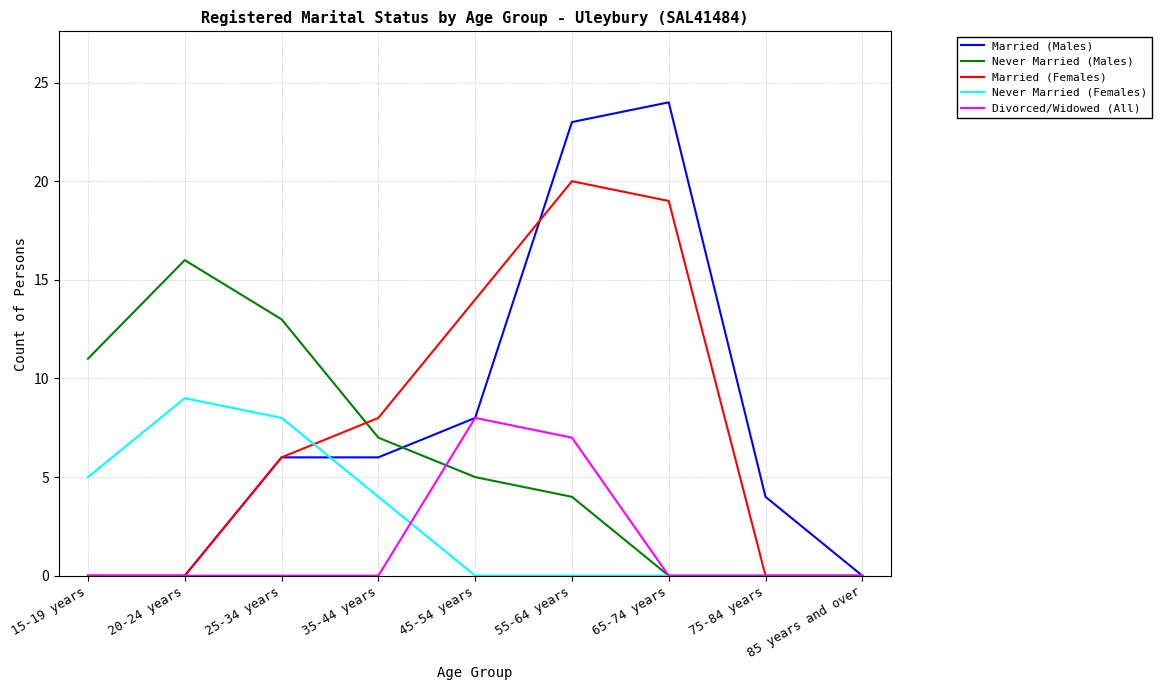

True or false: Married (Males) and Never Married (Females) intersect in this chart.

True